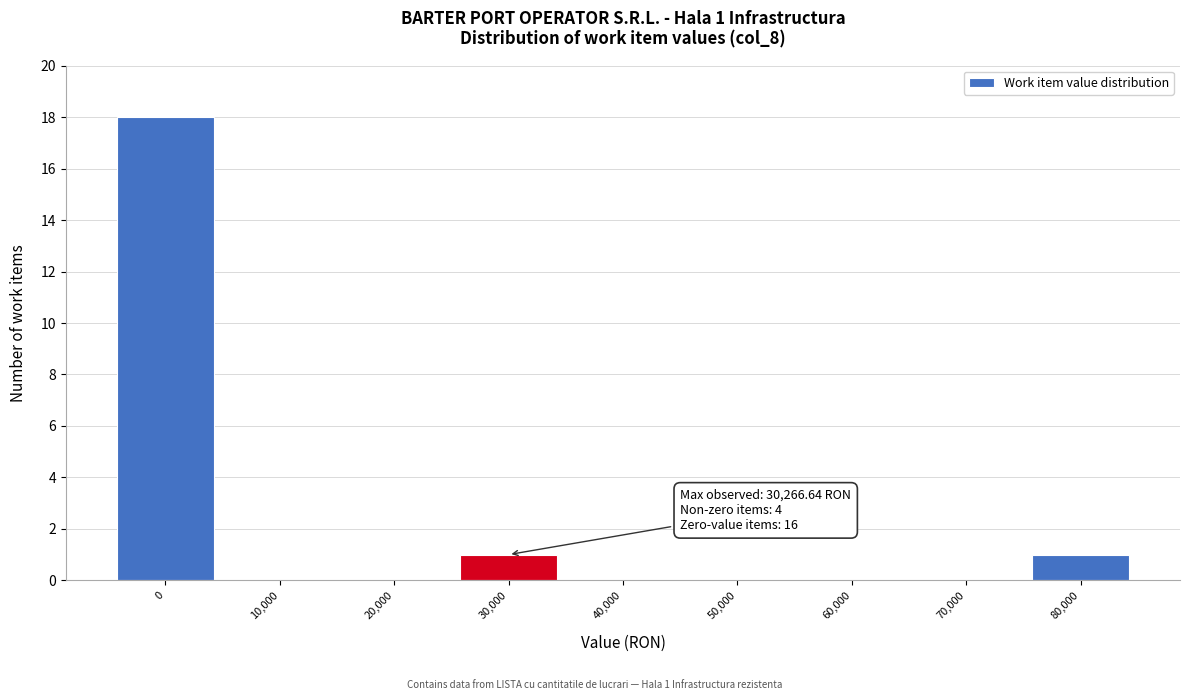

Reading left to right, transcribe all the data shown in this chart.

0=18	10,000=0	20,000=0	30,000=1	40,000=0	50,000=0	60,000=0	70,000=0	80,000=1